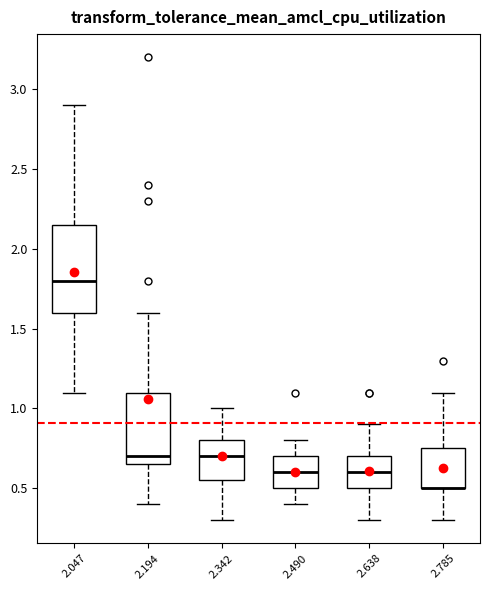

Reading left to right, read every box against the y-axis: the position of its median line, the range the box covers, and the ends of its whiskers. The values are not printed on the chart, so give them approximately, as read against the axis.

2.047: median 1.80, box 1.60 to 2.15, whiskers 1.10 to 2.90
2.194: median 0.70, box 0.65 to 1.10, whiskers 0.40 to 1.60
2.342: median 0.70, box 0.55 to 0.80, whiskers 0.30 to 1.00
2.490: median 0.60, box 0.50 to 0.70, whiskers 0.40 to 0.80
2.638: median 0.60, box 0.50 to 0.70, whiskers 0.30 to 0.90
2.785: median 0.50 (drawn on the box's lower edge), box 0.50 to 0.75, whiskers 0.30 to 1.10